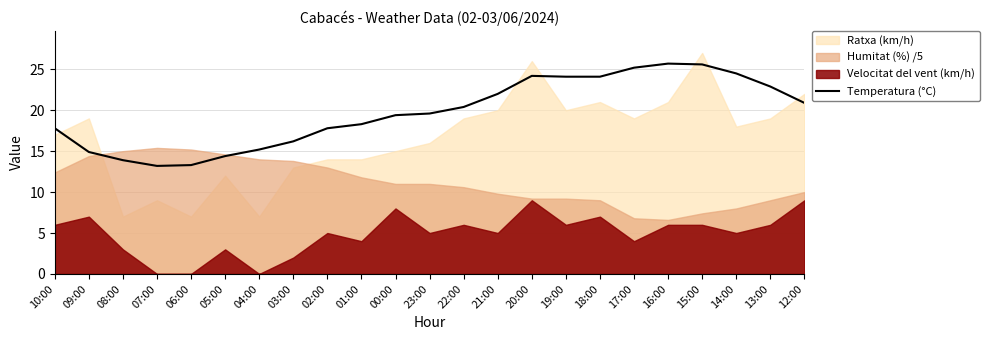

What is the difference between the maximum and minimum values?

12.5